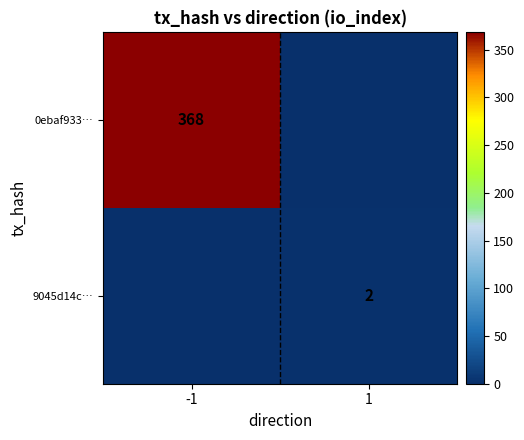

The 9045d14c… series shows 2 at 1. True or false?

True